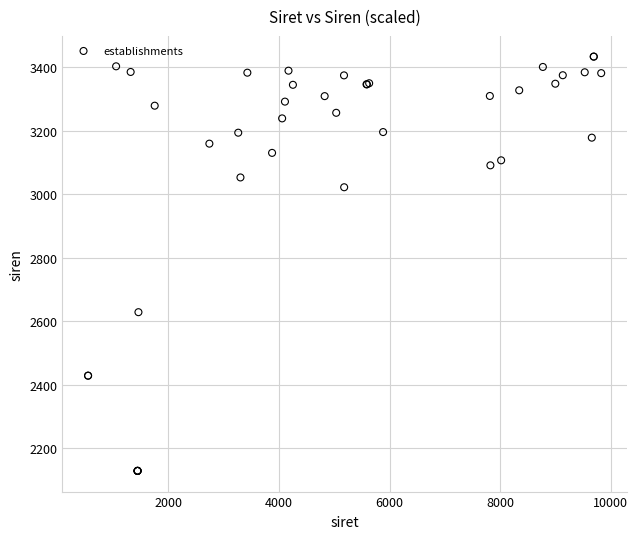

What Y value in the scatter plot is closest to 2781?

2629.0